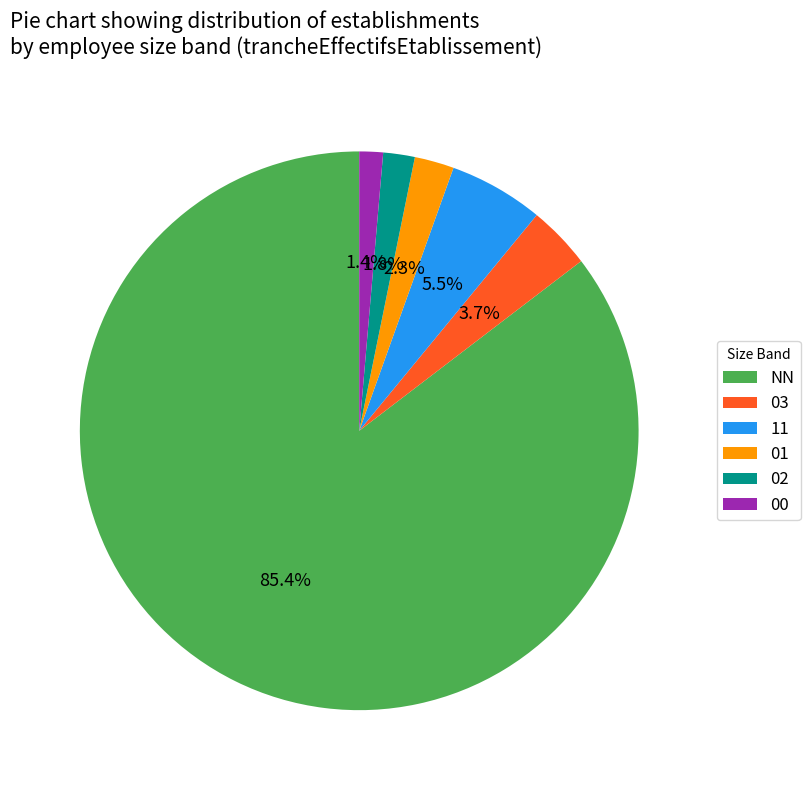

To the nearest percent, what percentage of the pie is 00?

1%